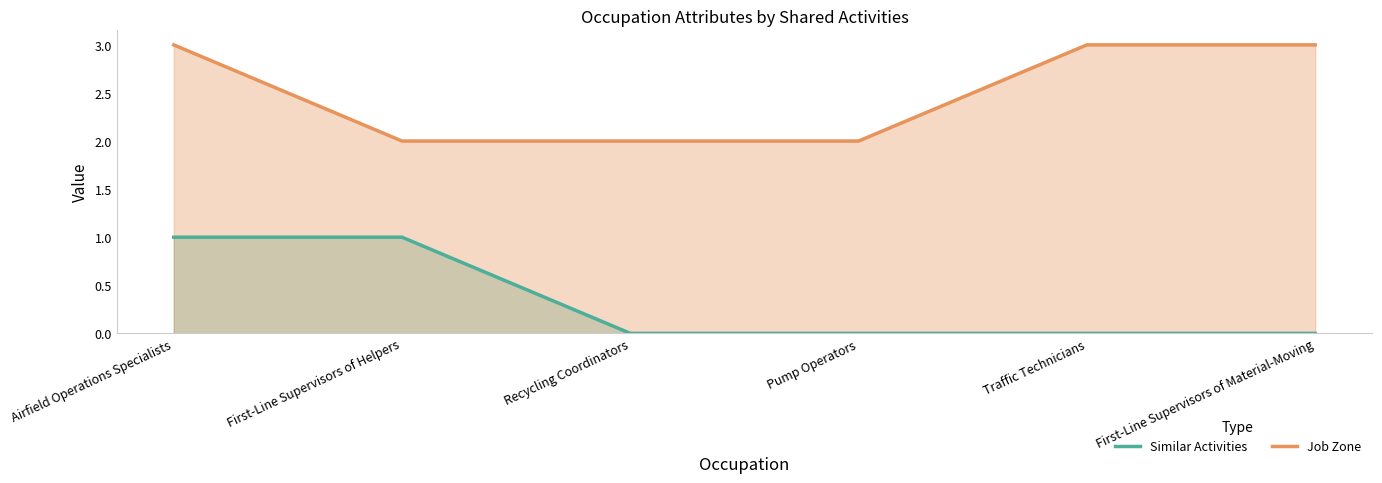

Is the value of Similar Activities at First-Line Supervisors of Material-Moving greater than the value of Job Zone at Airfield Operations Specialists?

No